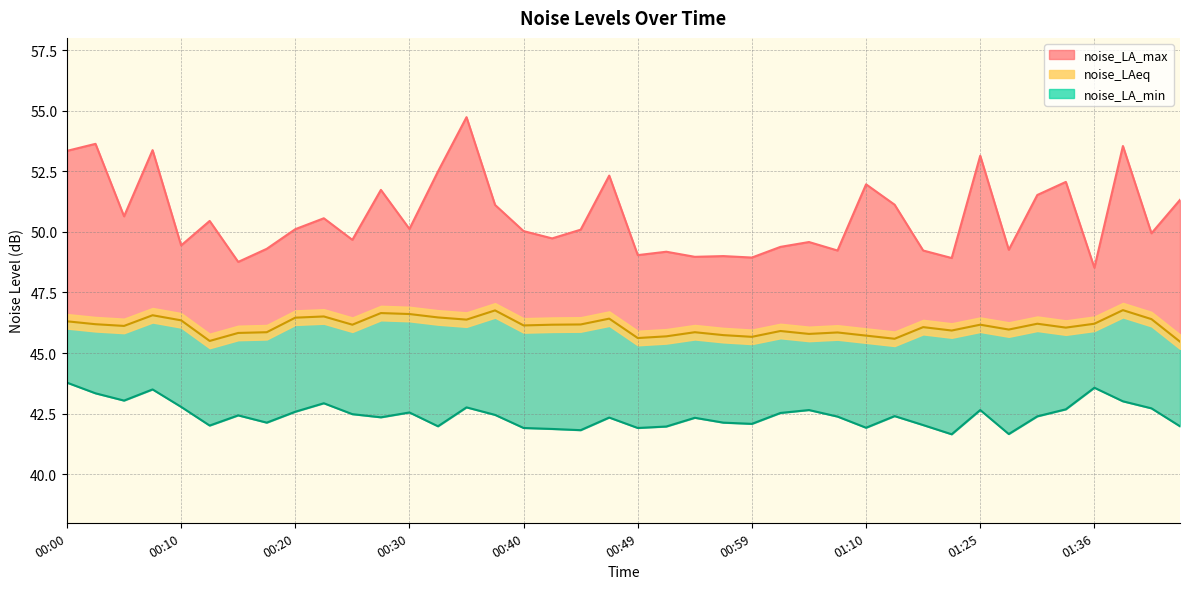

Is it true that noise_LA_min equals 42.4 at 01:07?

True